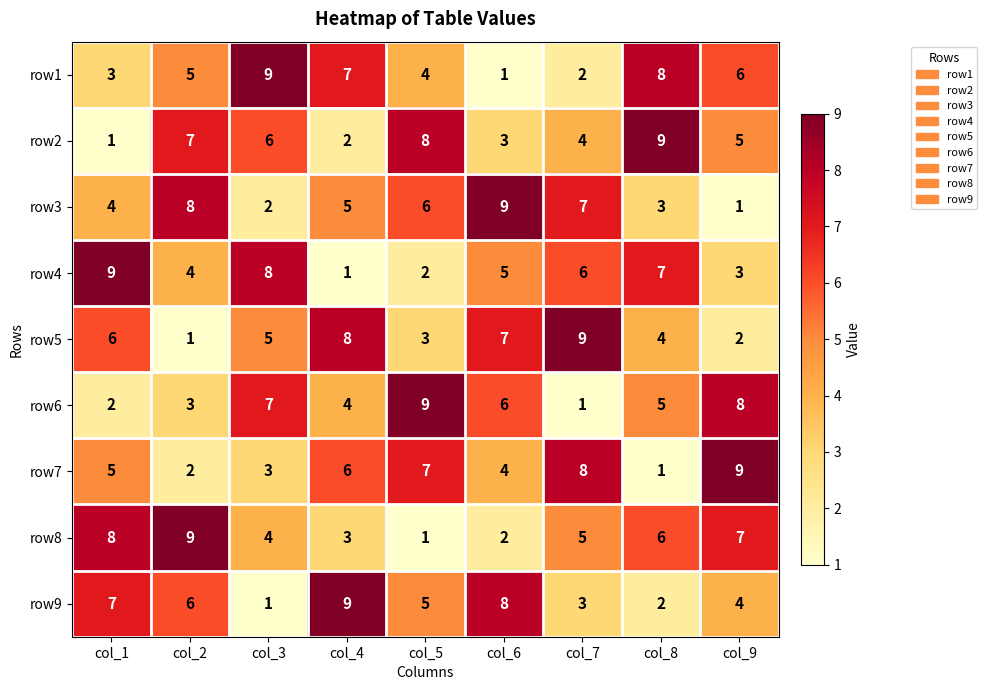

What is the difference between the maximum and minimum values in the row6 series?

8